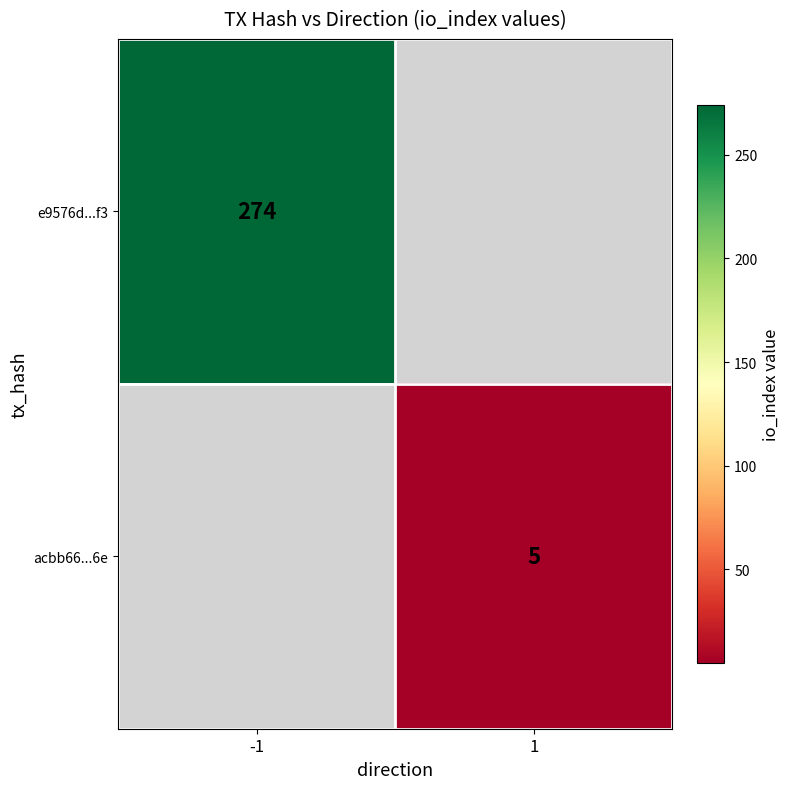

The acbb66...6e series shows 1 at 1. True or false?

False